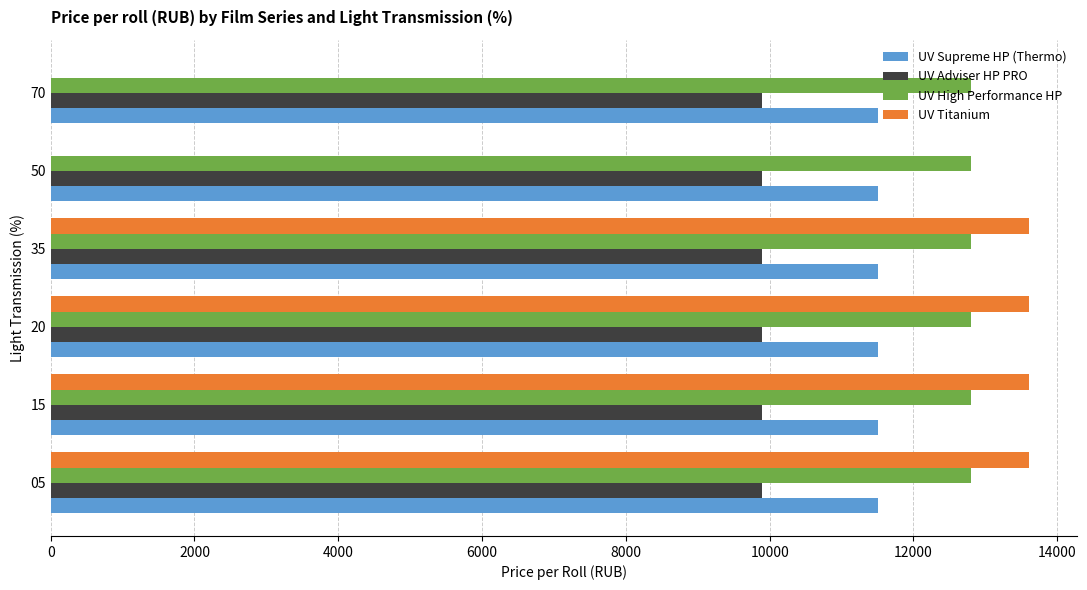

The value of UV High Performance HP at 20 is 21575. True or false?

False